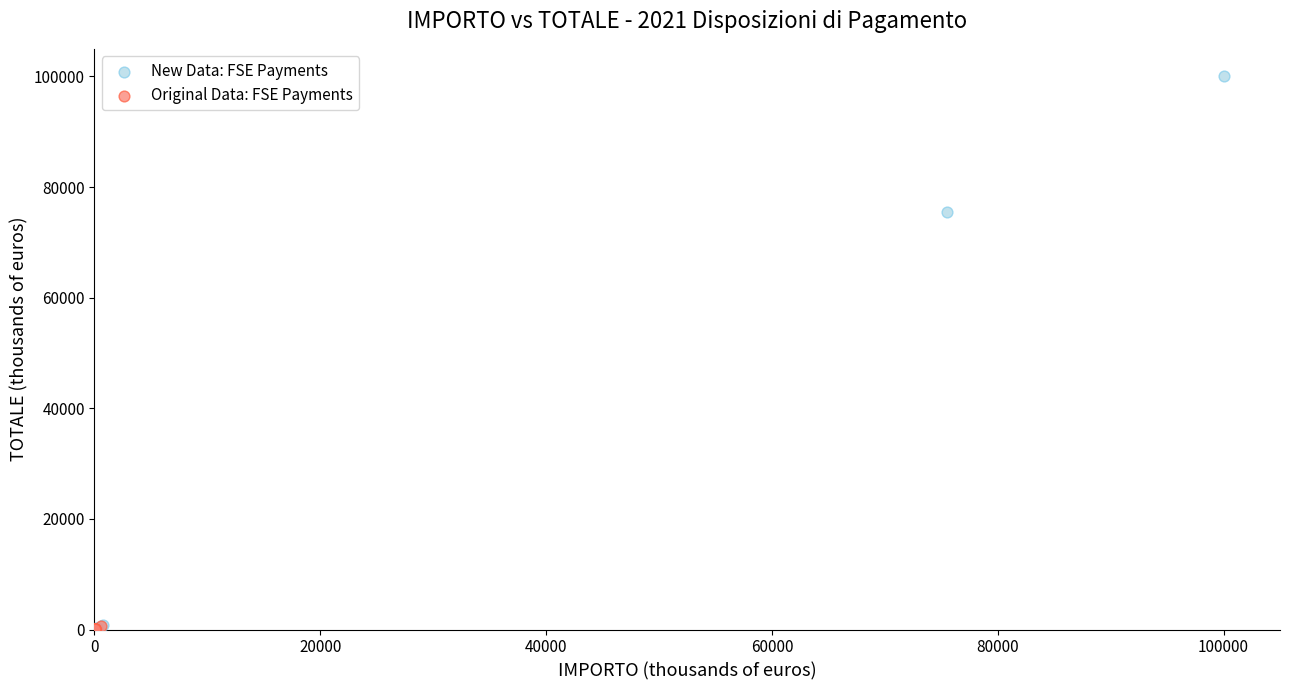

Which series has the widest spread of Y values?

New Data: FSE Payments